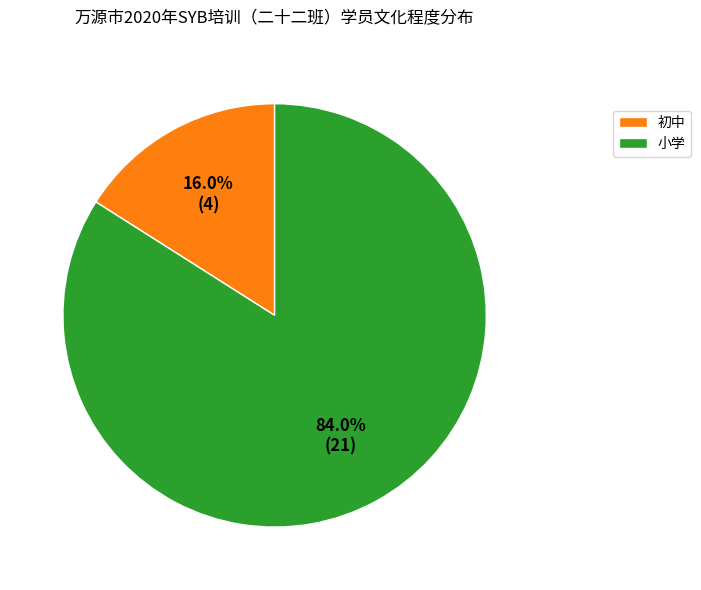

How many segments does this pie chart have?

2